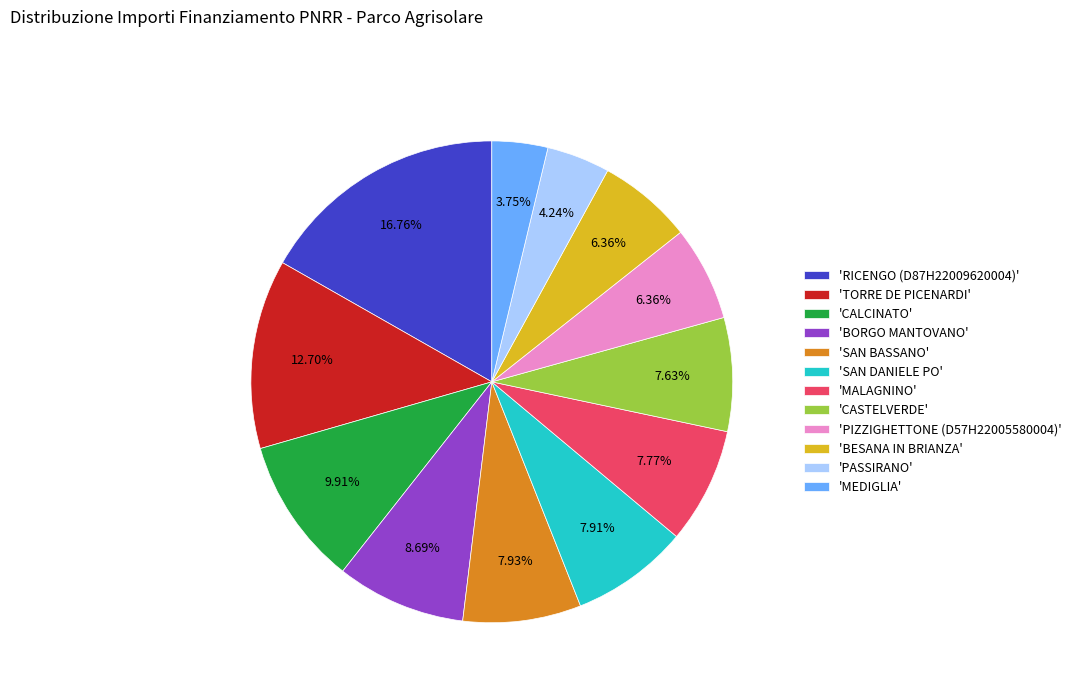

Is 'BORGO MANTOVANO' the majority of the pie?

No